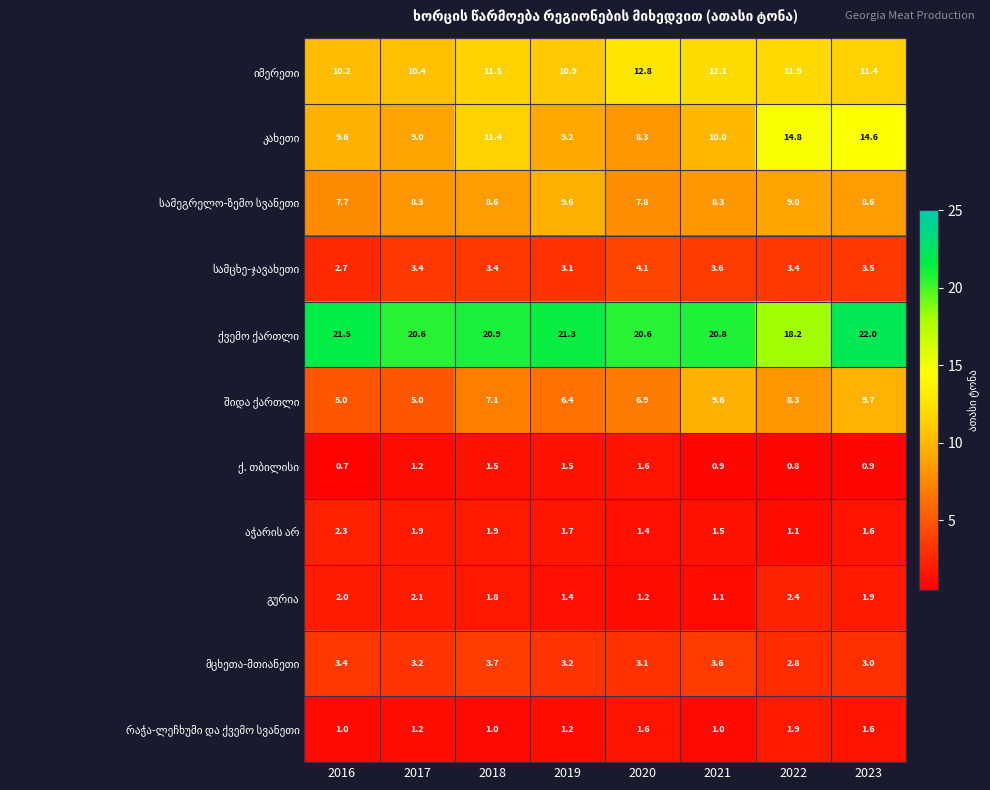

At which category is the sum across all series the highest?

2023